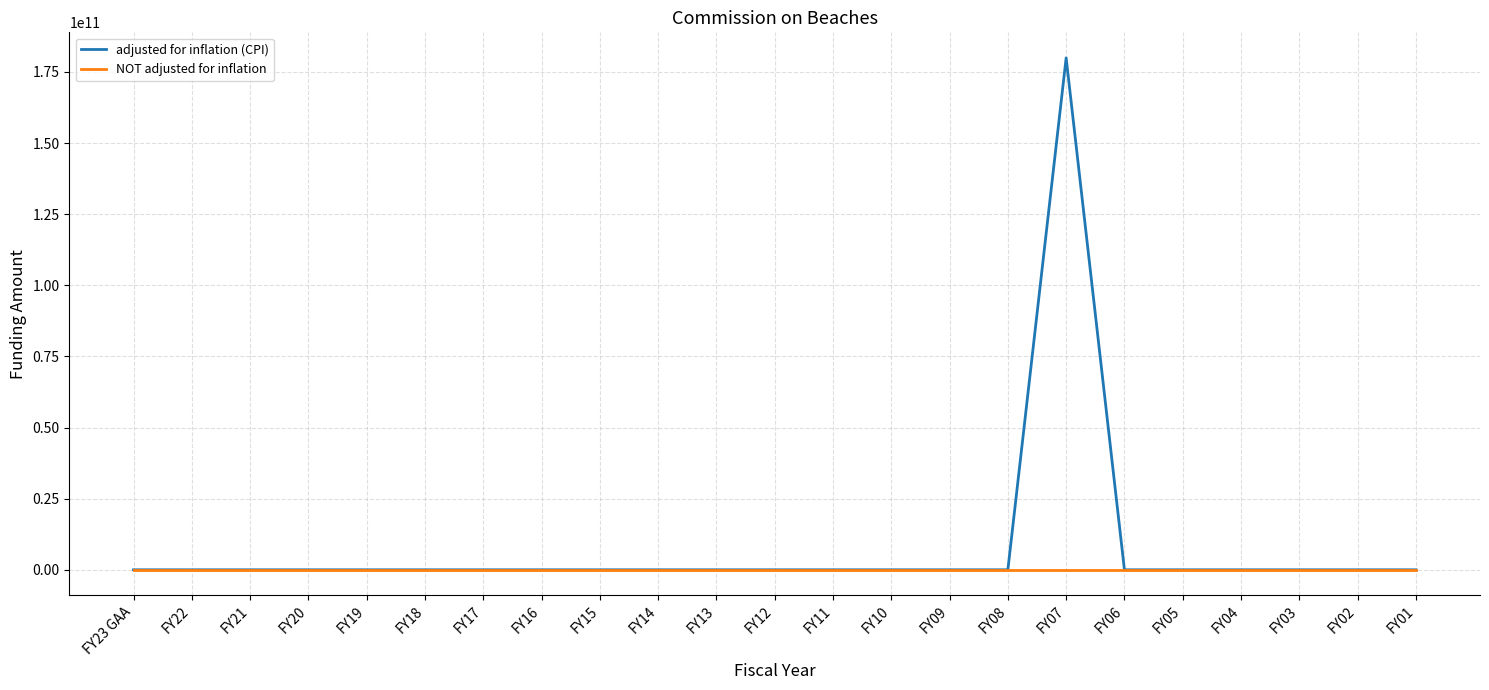

List the series in order of their peak value, lowest first.

NOT adjusted for inflation, adjusted for inflation (CPI)